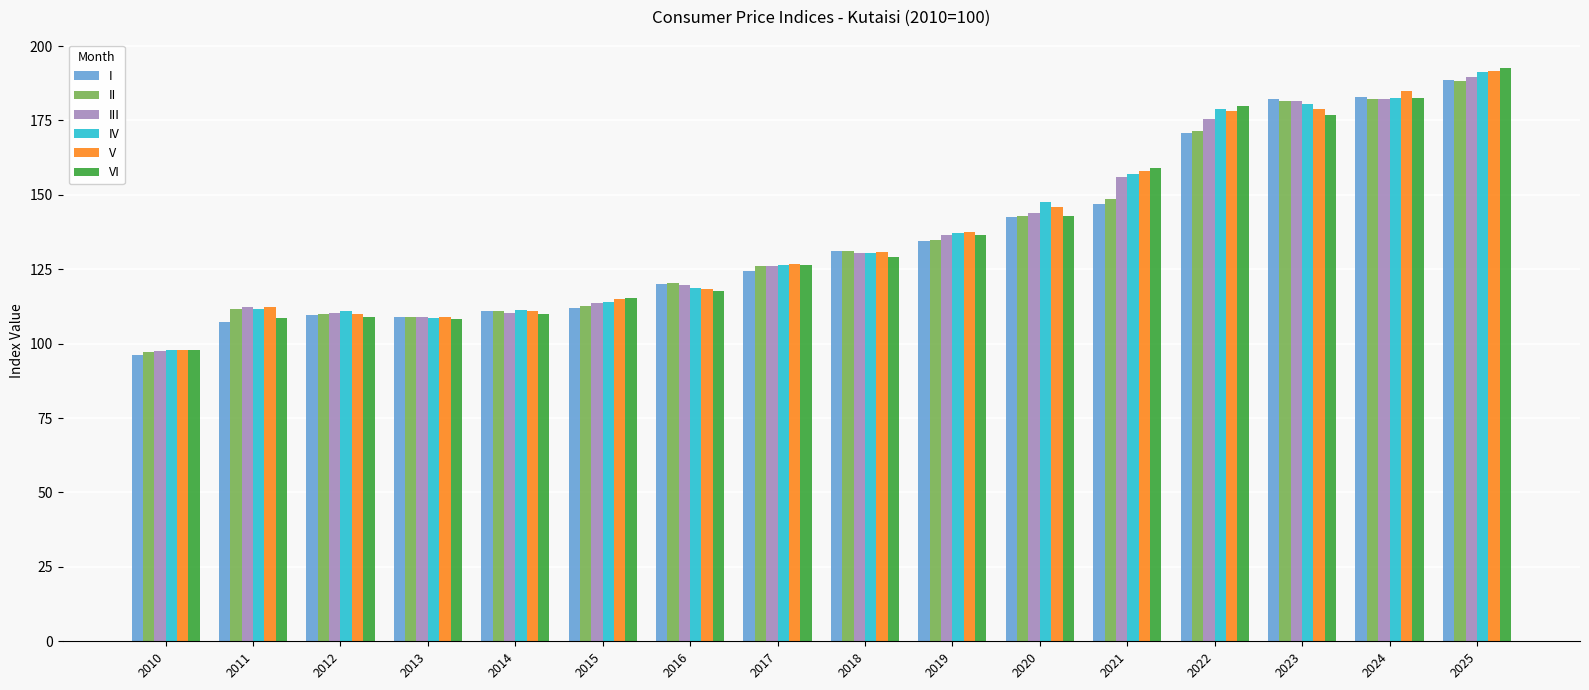

What is the difference between the second highest and minimum values in the VI series?

84.7